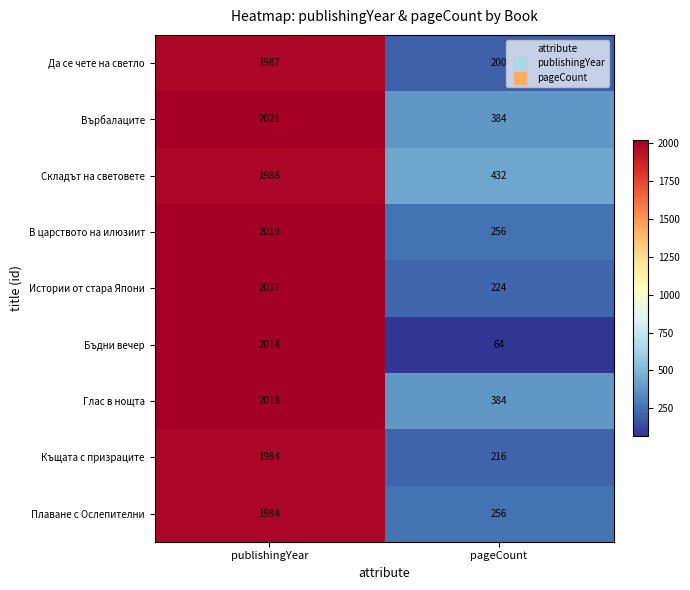

Which series changed the most between publishingYear and pageCount?

Бъдни вечер